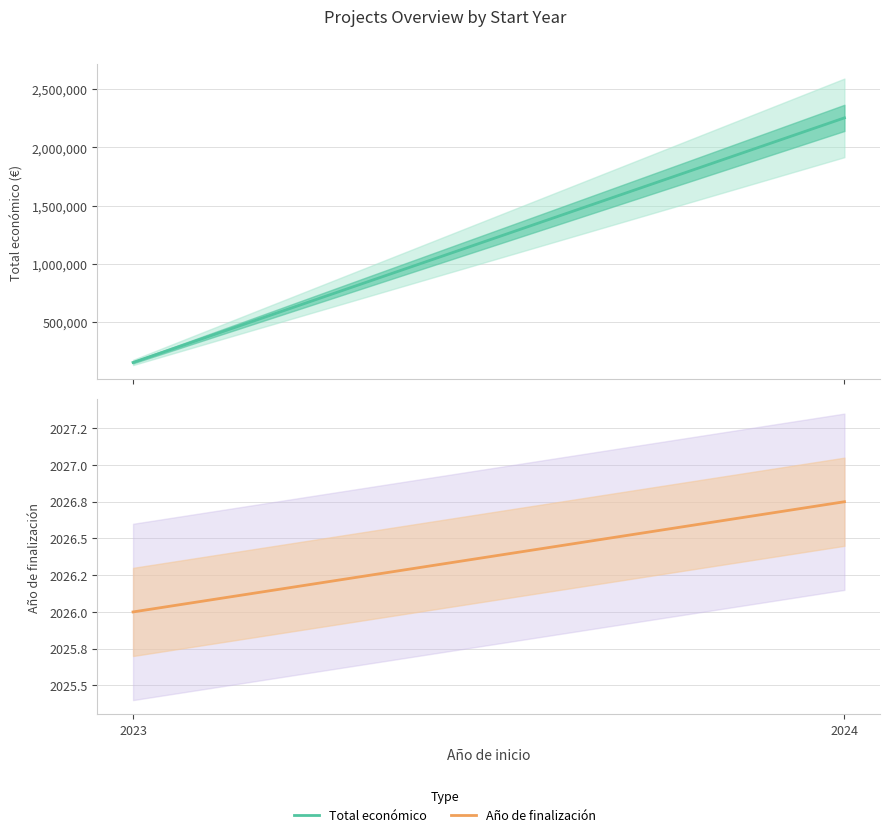

Does the chart display data point markers on the line(s)?

No